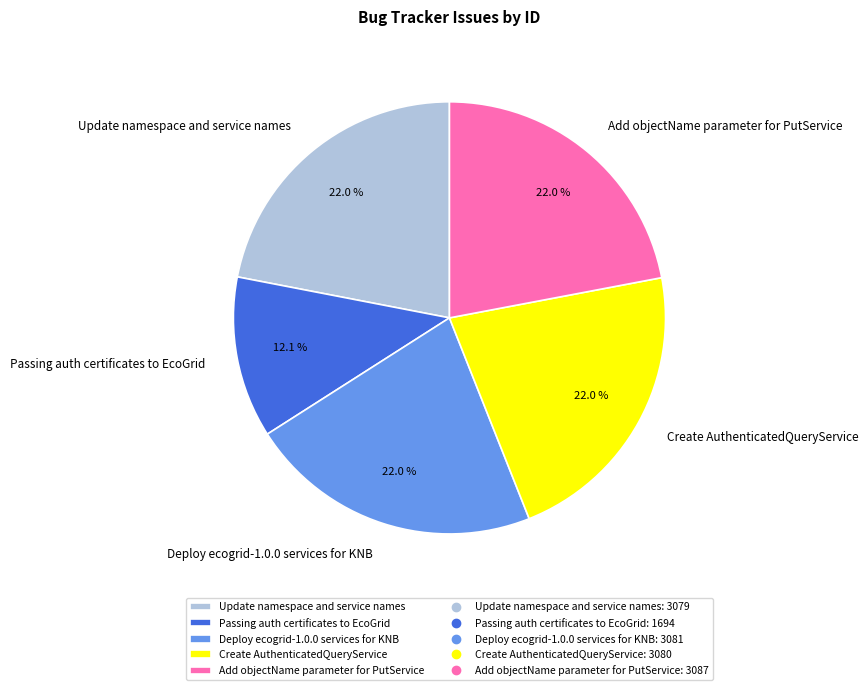

How many segments does this pie chart have?

5